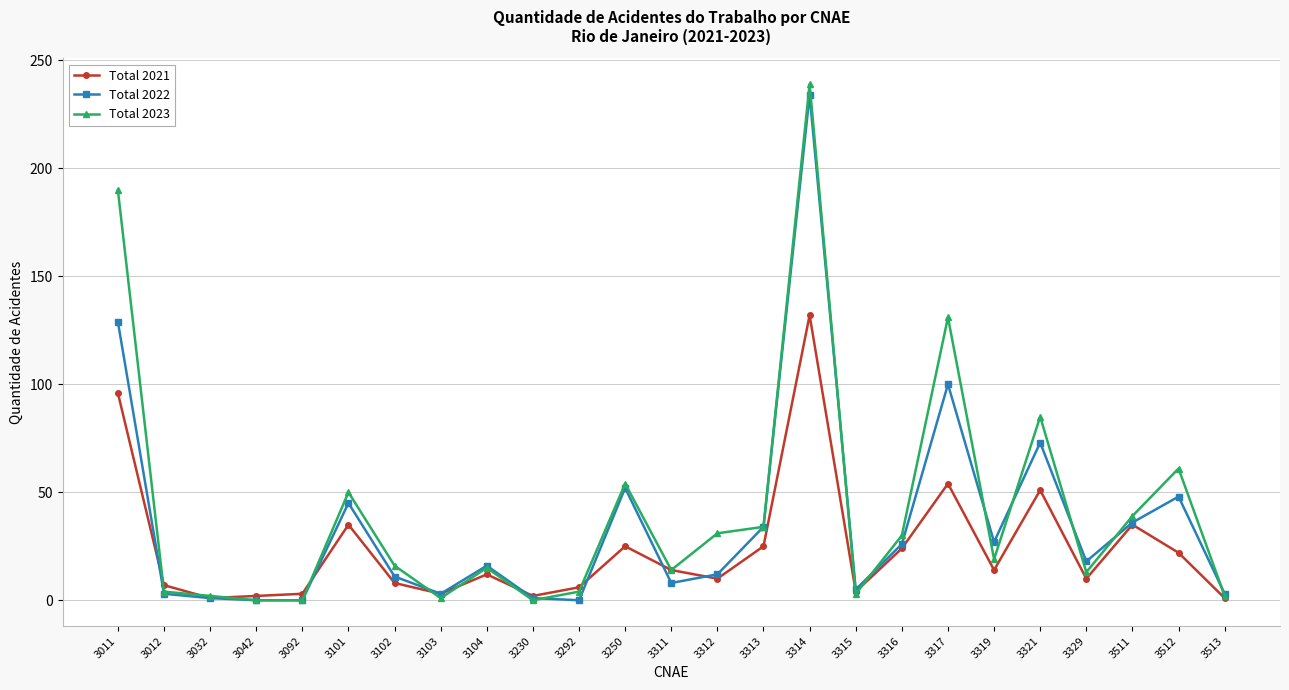

Rank the series by their maximum value, from highest to lowest.

Total 2023, Total 2022, Total 2021